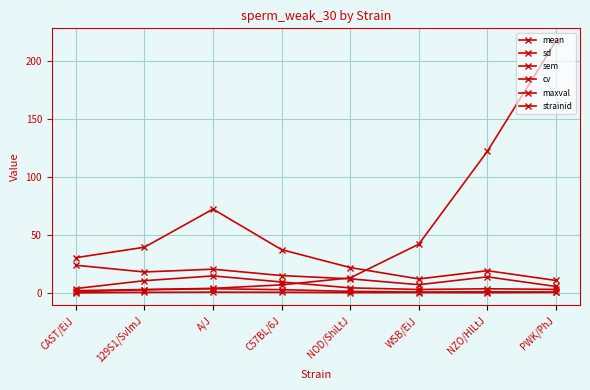

Is this an area chart (filled region under the line)?

No